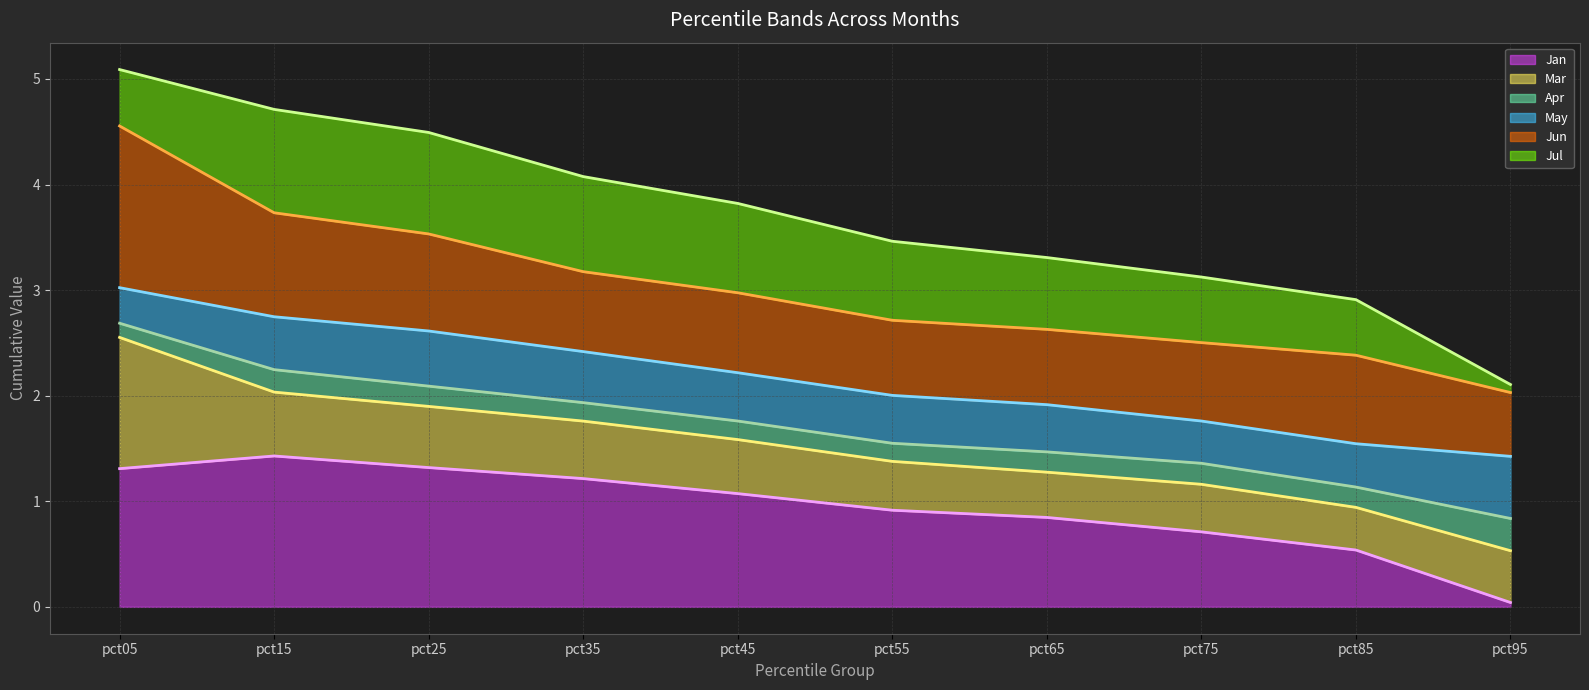

Reading left to right, transcribe all the data shown in this chart.

Jan line: 1.3	1.4	1.3	1.2	1.1	0.9	0.8	0.7	0.5	0.0
Mar line: 2.6	2.0	1.9	1.8	1.6	1.4	1.3	1.2	0.9	0.5
Apr line: 2.7	2.2	2.1	1.9	1.8	1.5	1.5	1.4	1.1	0.8
May line: 3.0	2.7	2.6	2.4	2.2	2.0	1.9	1.8	1.5	1.4
Jun line: 4.6	3.7	3.5	3.2	3.0	2.7	2.6	2.5	2.4	2.0
Jul line: 5.1	4.7	4.5	4.1	3.8	3.5	3.3	3.1	2.9	2.1